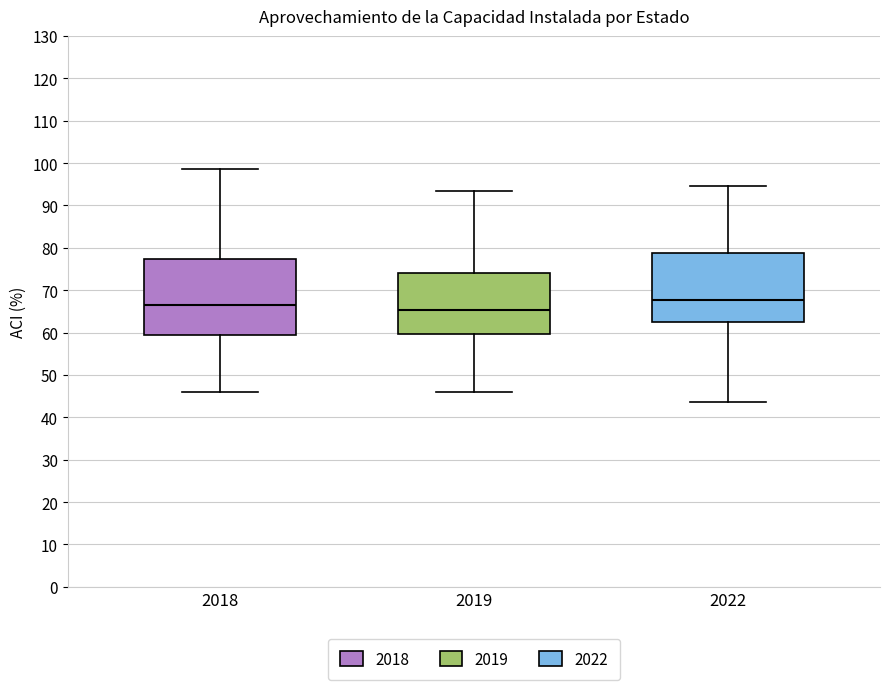

Which box is the tallest, from its lower edge to its upper edge?

2018